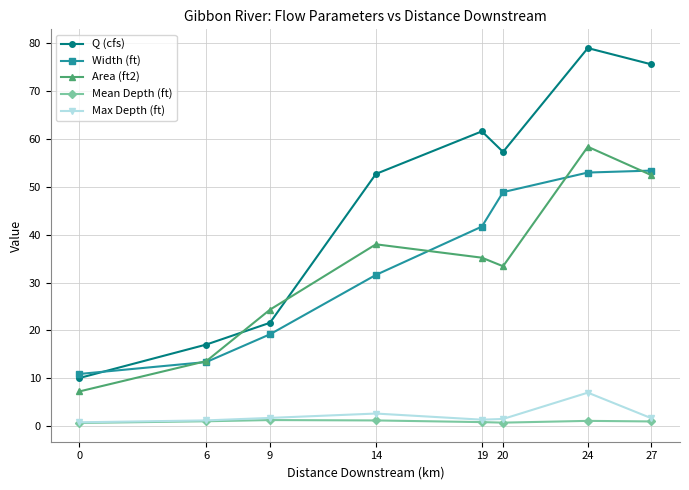

What is the difference between the highest and lowest values at 9?

23.1